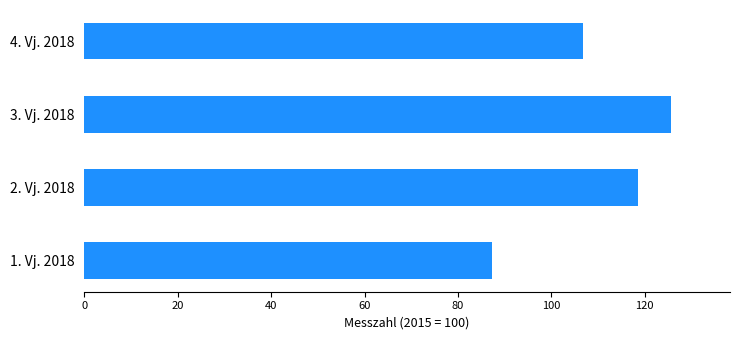

What is the difference between the maximum and second lowest values?

18.9